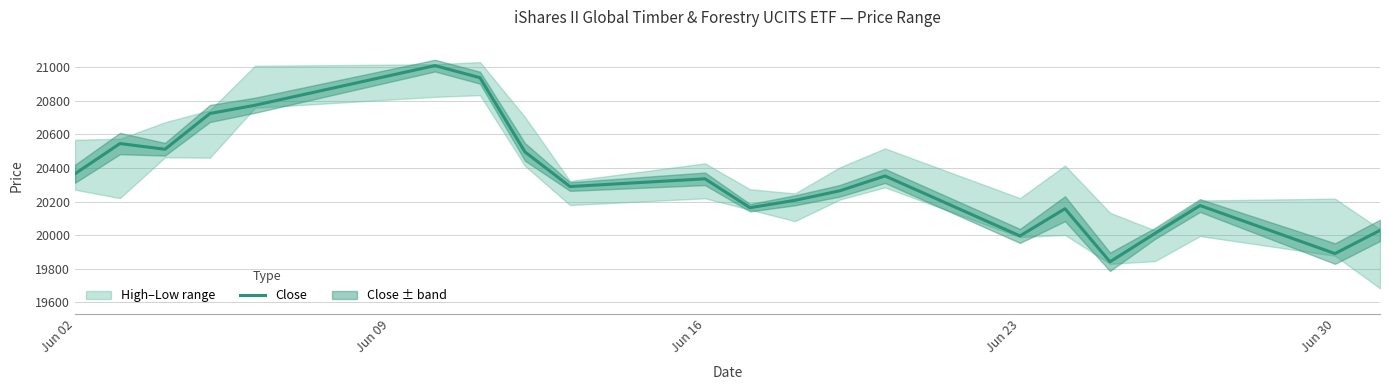

What is the smallest value displayed?

19842